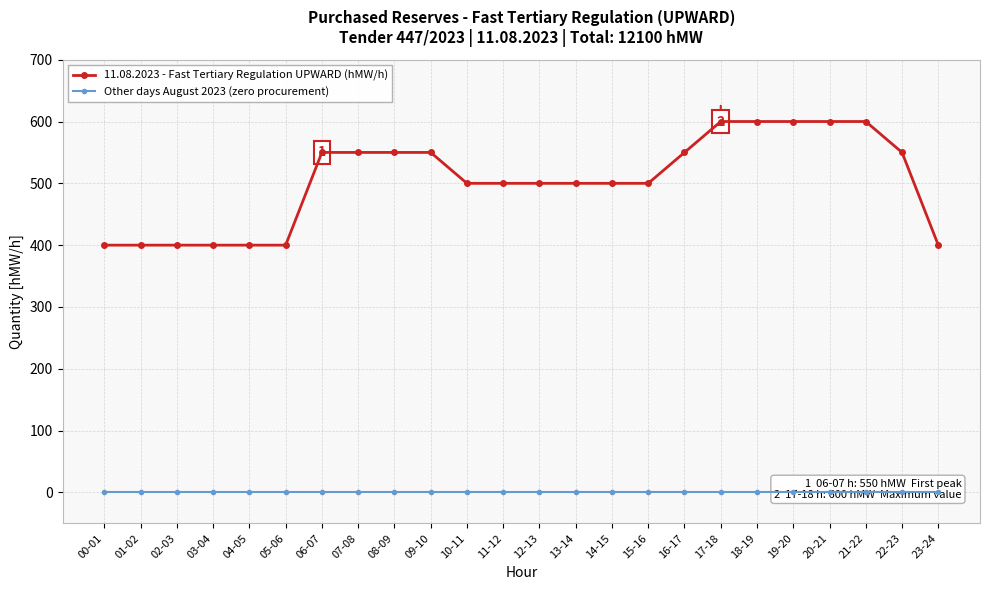

Which series has the largest range (max minus min)?

11.08.2023 - Fast Tertiary Regulation UPWARD (hMW/h)